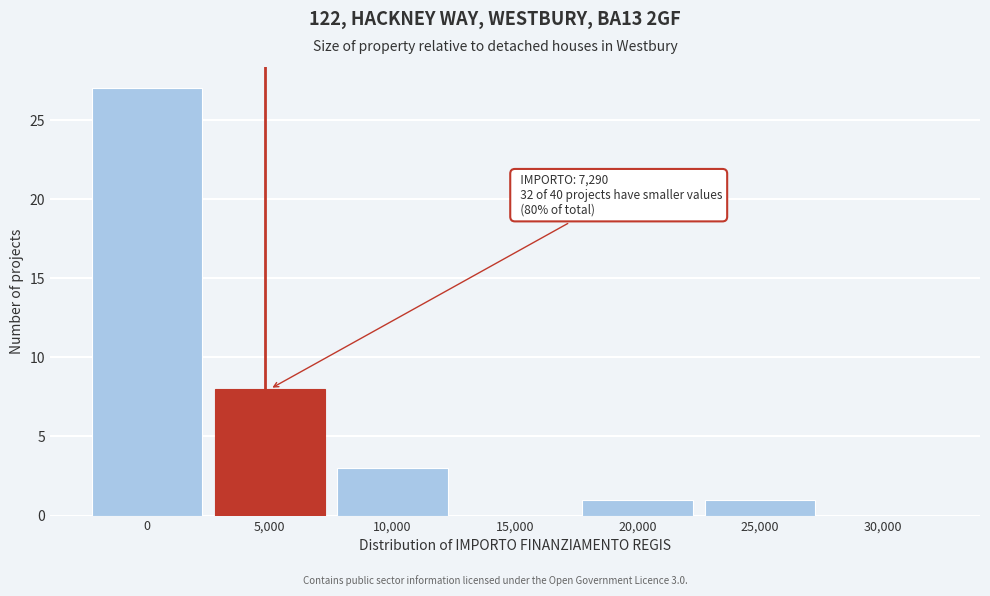

Reading right to left, what are all the values shown in this chart?

30,000=0	25,000=1	20,000=1	15,000=0	10,000=3	5,000=8	0=27